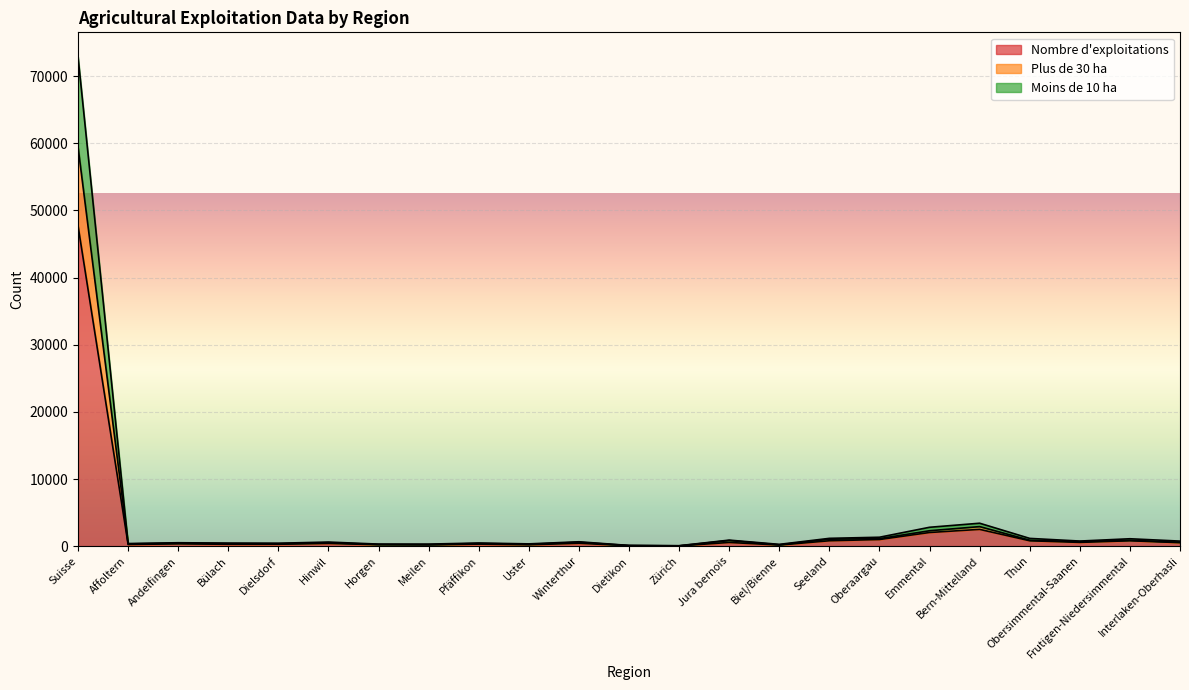

At which label does Nombre d'exploitations reach its peak?

Suisse